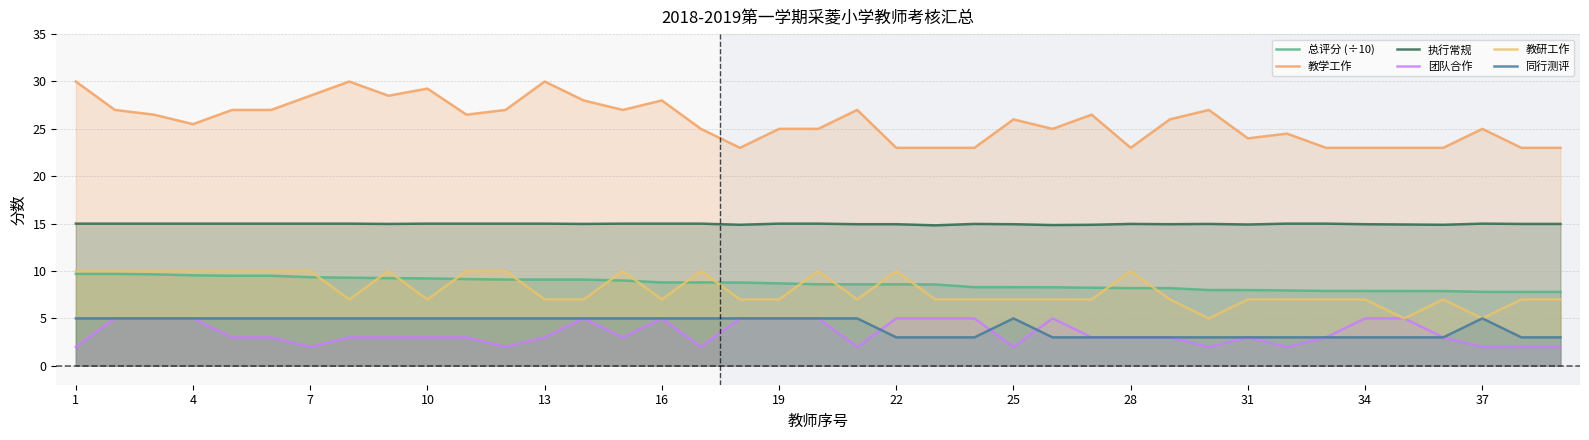

How many lines are shown in the chart?

6